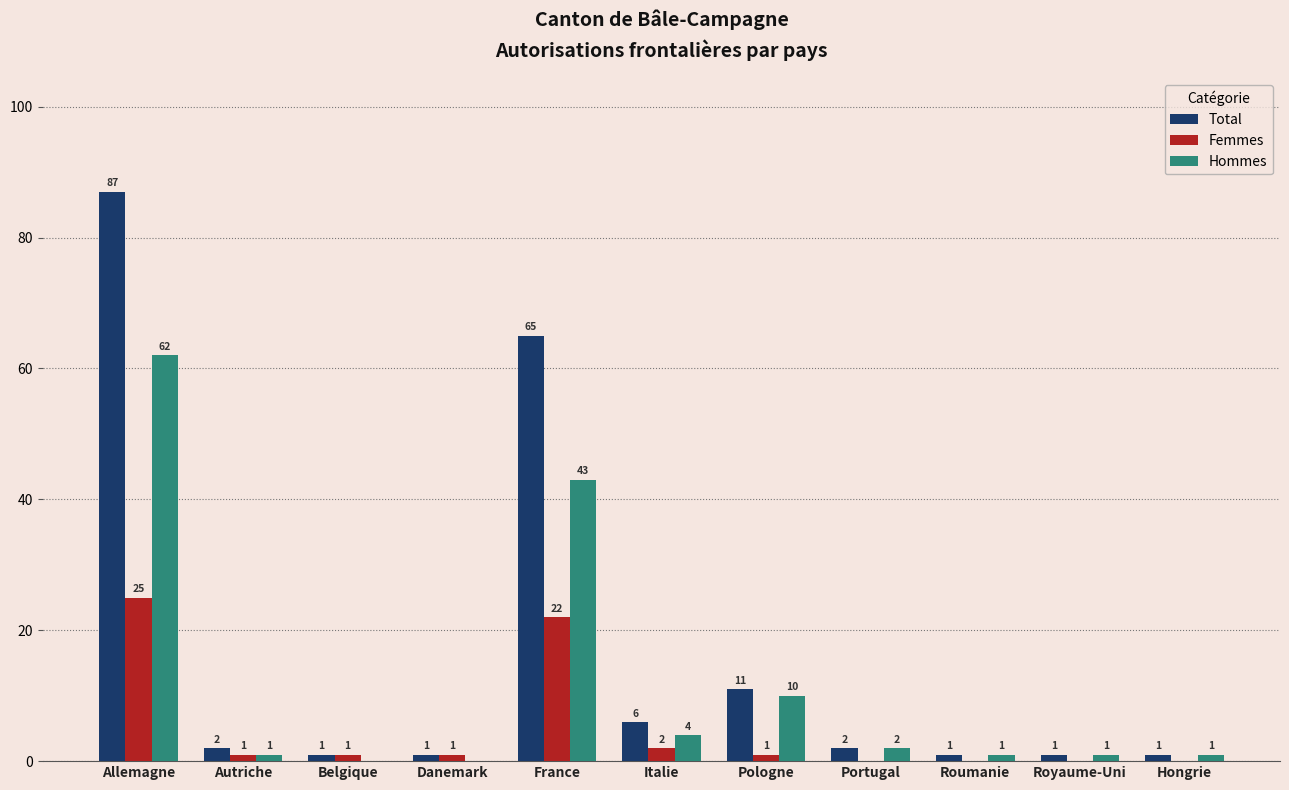

Reading right to left, extract all data points from this chart.

Total: Hongrie=1	Royaume-Uni=1	Roumanie=1	Portugal=2	Pologne=11	Italie=6	France=65	Danemark=1	Belgique=1	Autriche=2	Allemagne=87
Femmes: Hongrie=0	Royaume-Uni=0	Roumanie=0	Portugal=0	Pologne=1	Italie=2	France=22	Danemark=1	Belgique=1	Autriche=1	Allemagne=25
Hommes: Hongrie=1	Royaume-Uni=1	Roumanie=1	Portugal=2	Pologne=10	Italie=4	France=43	Danemark=0	Belgique=0	Autriche=1	Allemagne=62